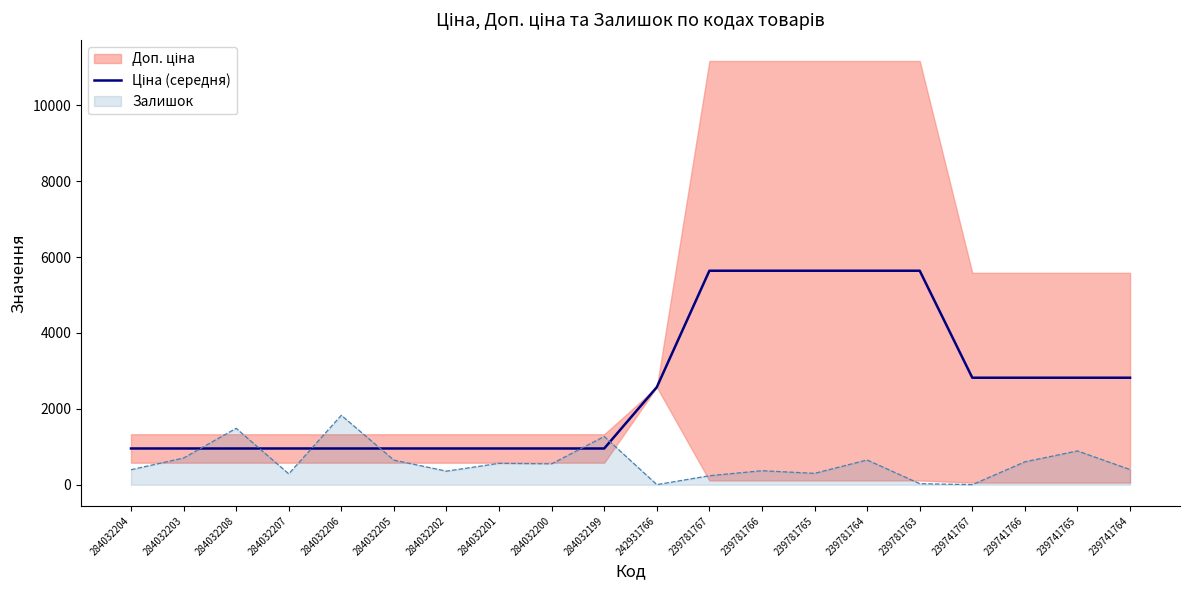

What is the ratio of the value at 239741765 to the value at 239781764?

0.5